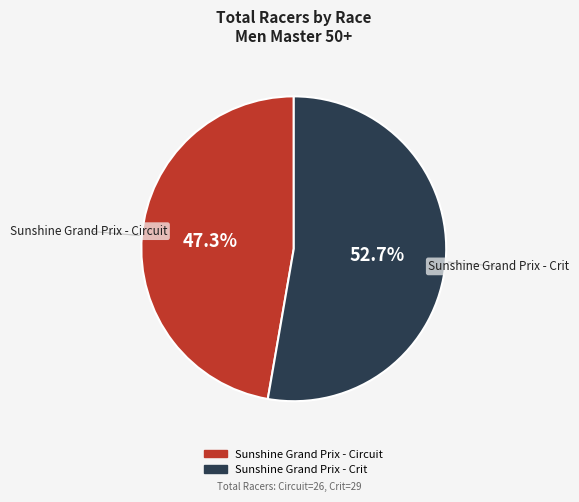

Is the sum of Sunshine Grand Prix - Circuit and Sunshine Grand Prix - Crit greater than half?

Yes